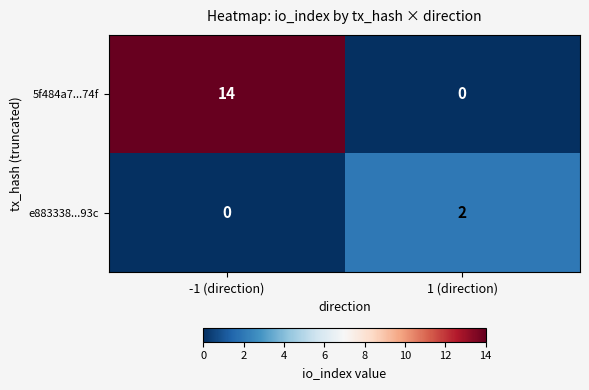

At which category does the chart reach its peak across all series?

-1 (direction)